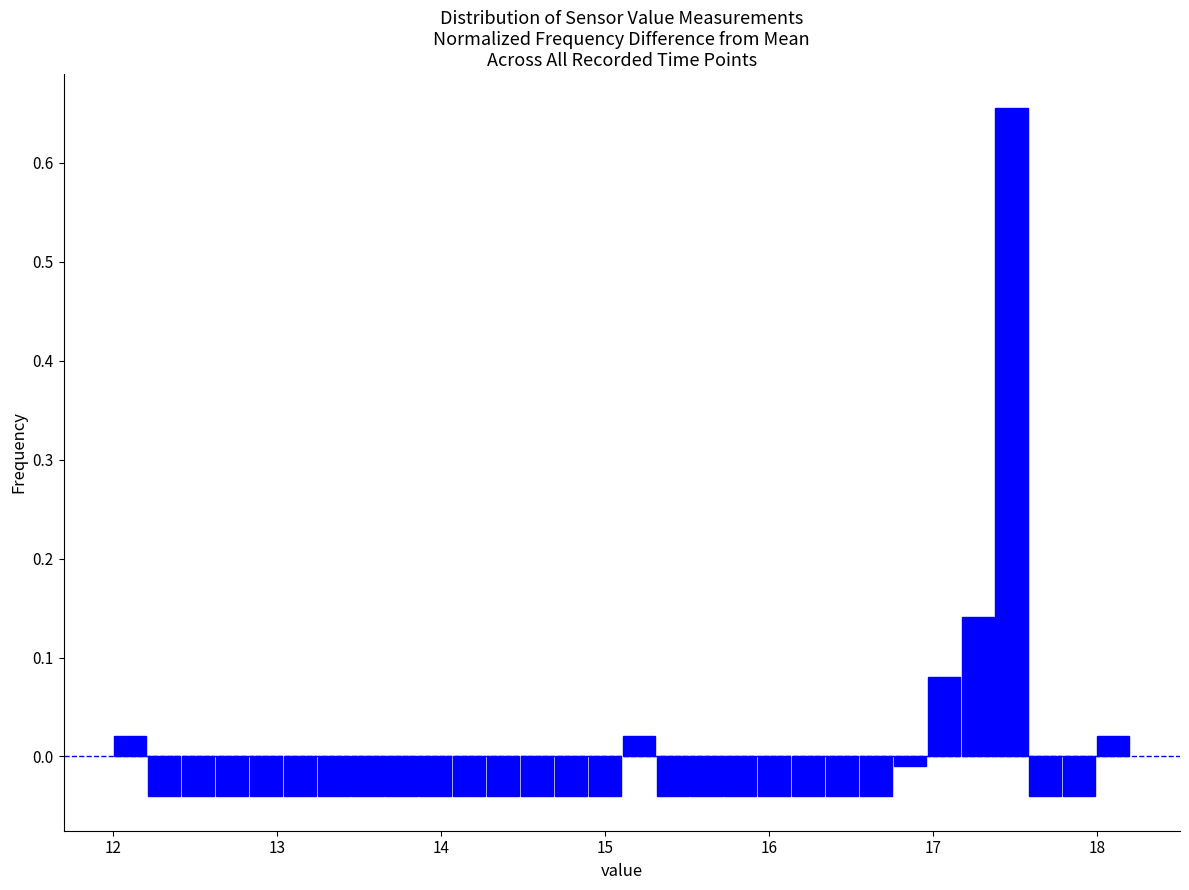

Around what value on the x-axis is the tallest bar? Give the approximate position of its centre, as read against the axis.

17.5